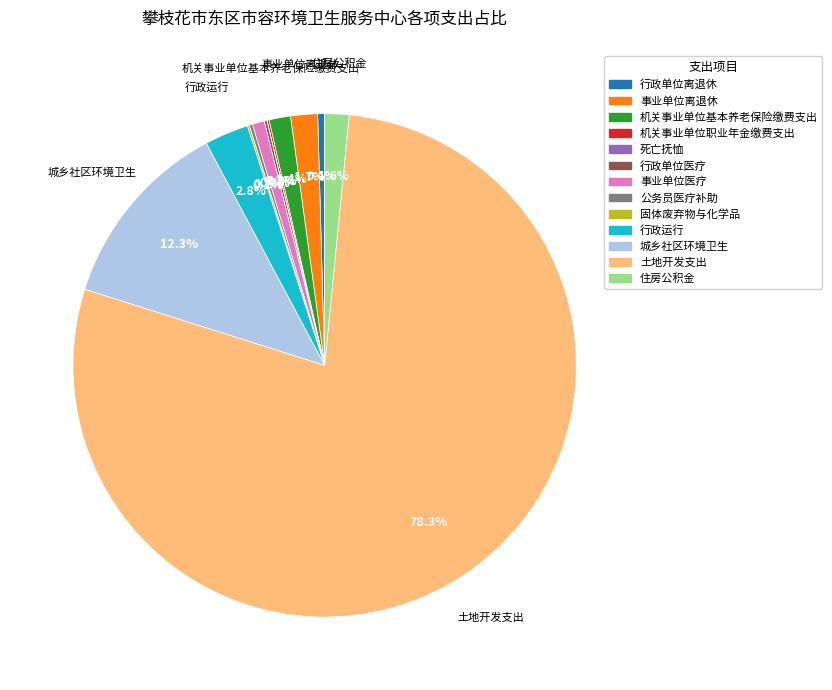

Which slice represents more than half of the pie?

土地开发支出